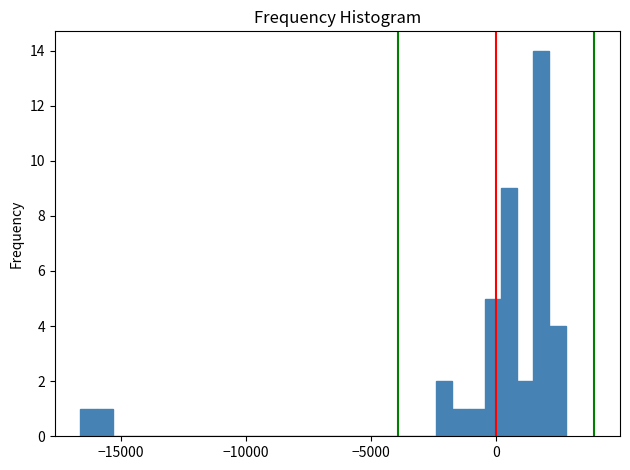

Read against the x-axis, roughly where is the centre of the tallest bar?

2000